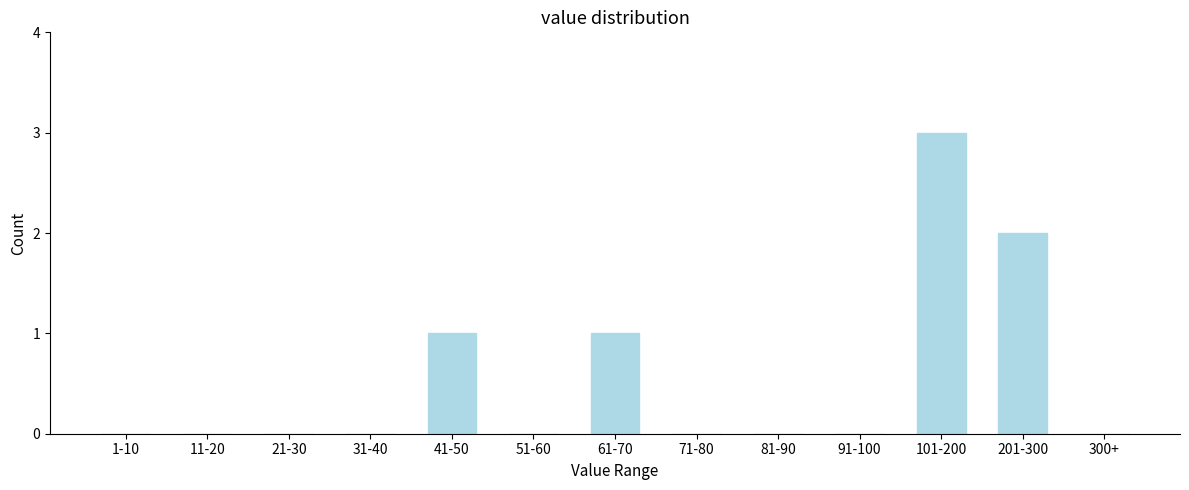

Reading left to right, transcribe all the data shown in this chart.

1-10=0	11-20=0	21-30=0	31-40=0	41-50=1	51-60=0	61-70=1	71-80=0	81-90=0	91-100=0	101-200=3	201-300=2	300+=0